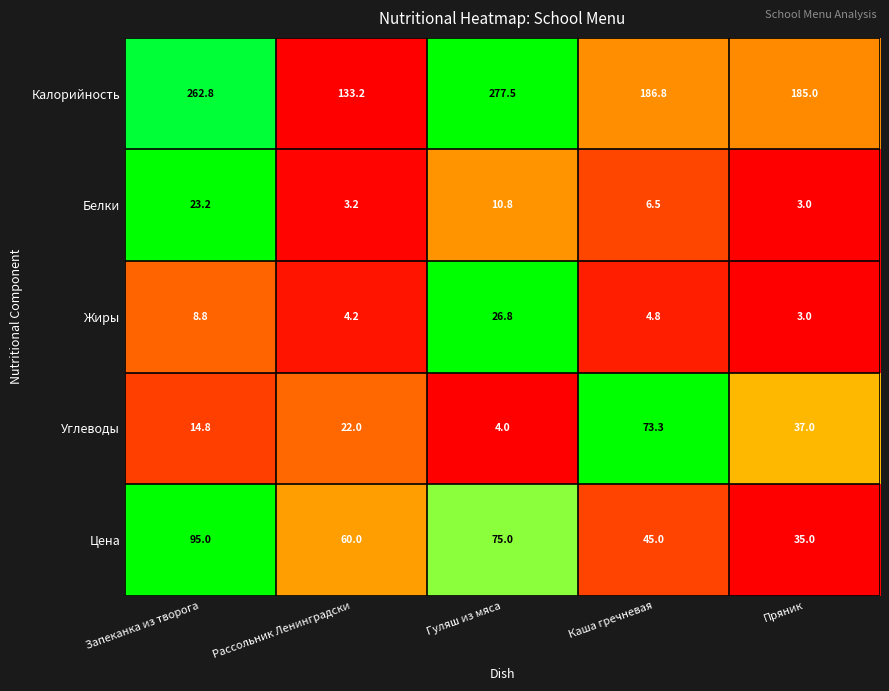

What is the sum of the Цена values at Рассольник Ленинградски and Запеканка из творога?

155.0